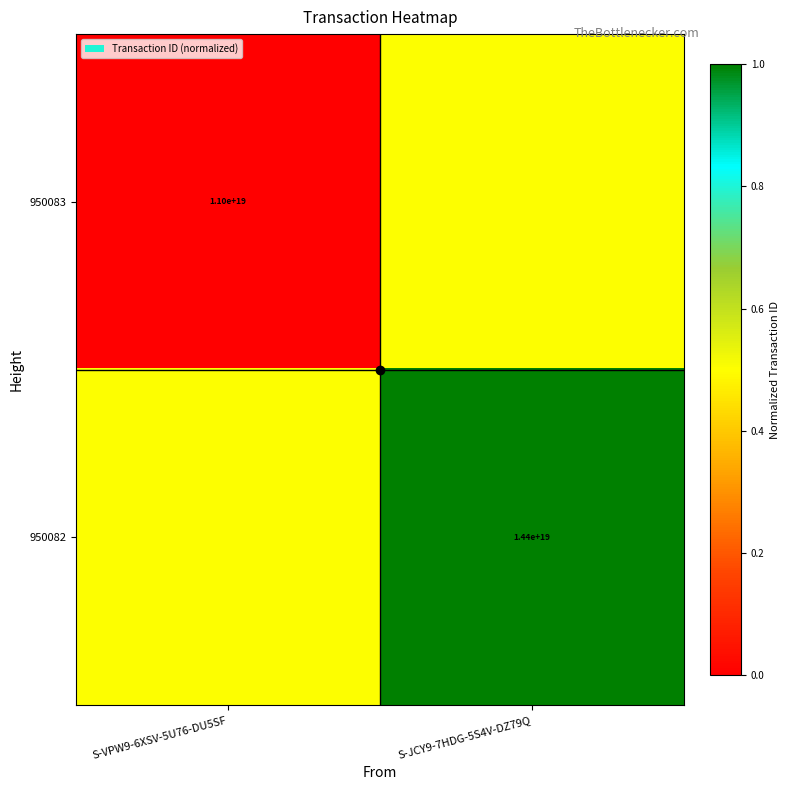

Between S-JCY9-7HDG-5S4V-DZ79Q and S-VPW9-6XSV-5U76-DU5SF, which is larger?

S-JCY9-7HDG-5S4V-DZ79Q